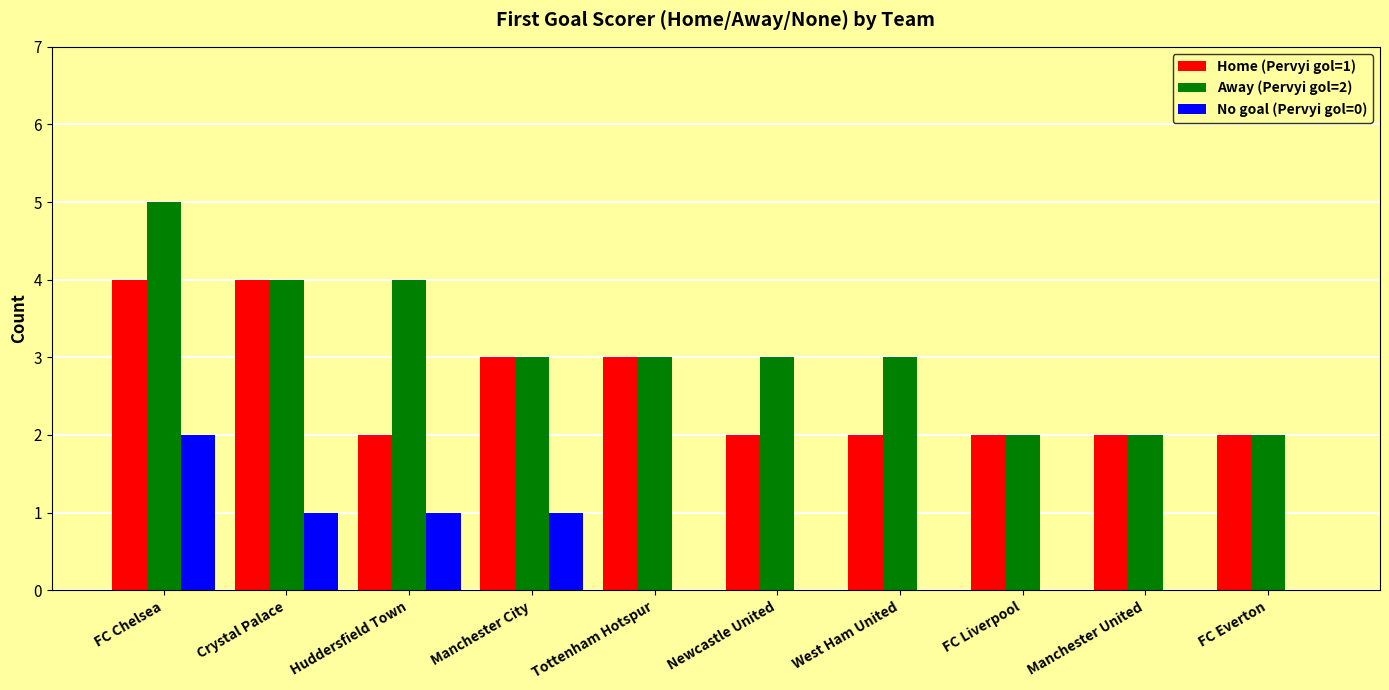

Is the value of No goal (Pervyi gol=0) at Tottenham Hotspur greater than the value of Away (Pervyi gol=2) at Huddersfield Town?

No